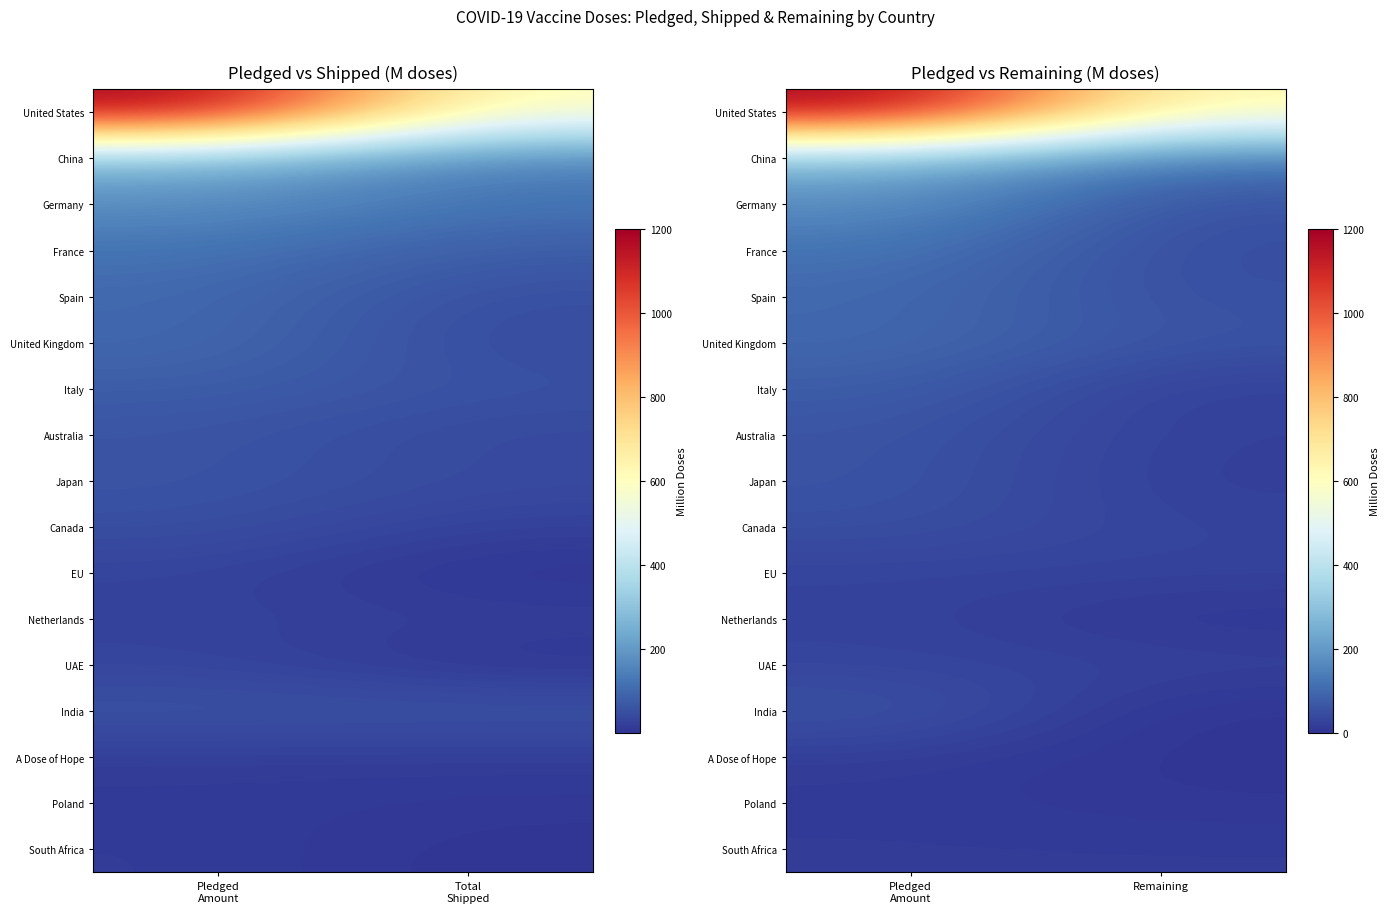

How many series are shown in this chart?

17